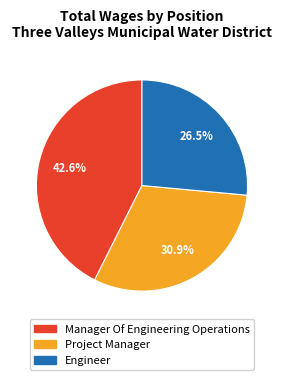

How many segments does this pie chart have?

3